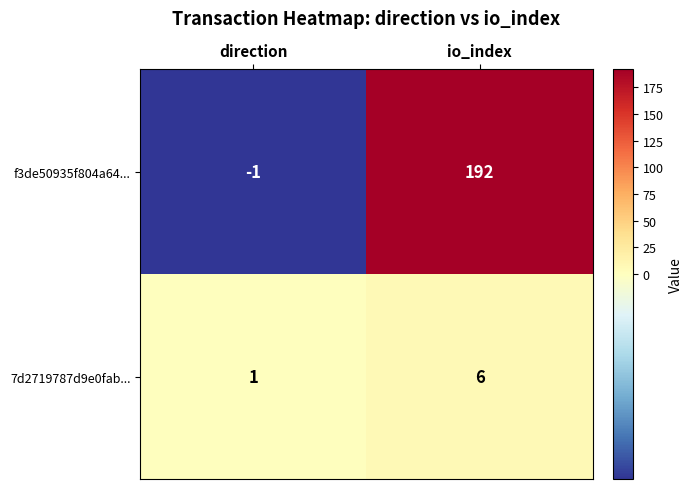

Which series has the largest total across all categories?

f3de50935f804a64...